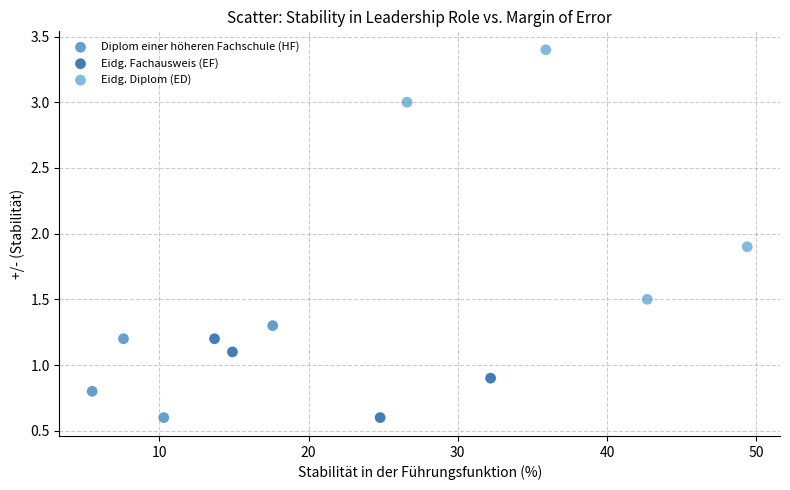

Which series contains the highest Y value?

Eidg. Diplom (ED)